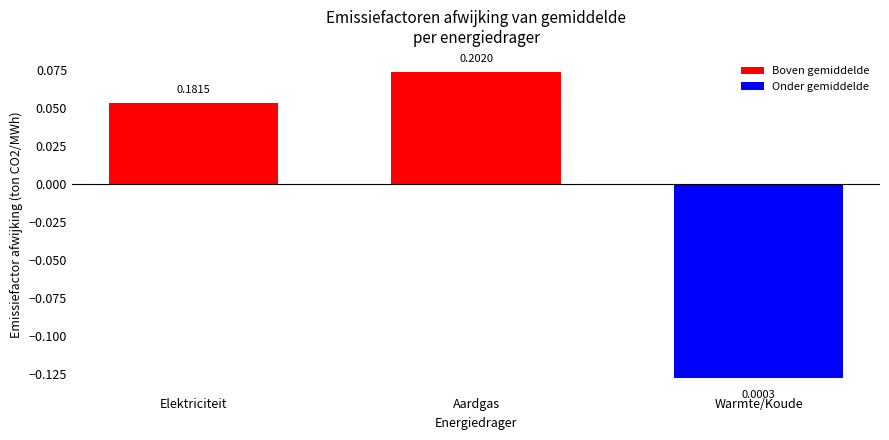

Reading left to right, transcribe all the data shown in this chart.

Boven gemiddelde: Elektriciteit=0.1	Aardgas=0.1	Warmte/Koude=0.0
Onder gemiddelde: Elektriciteit=0.0	Aardgas=0.0	Warmte/Koude=-0.1